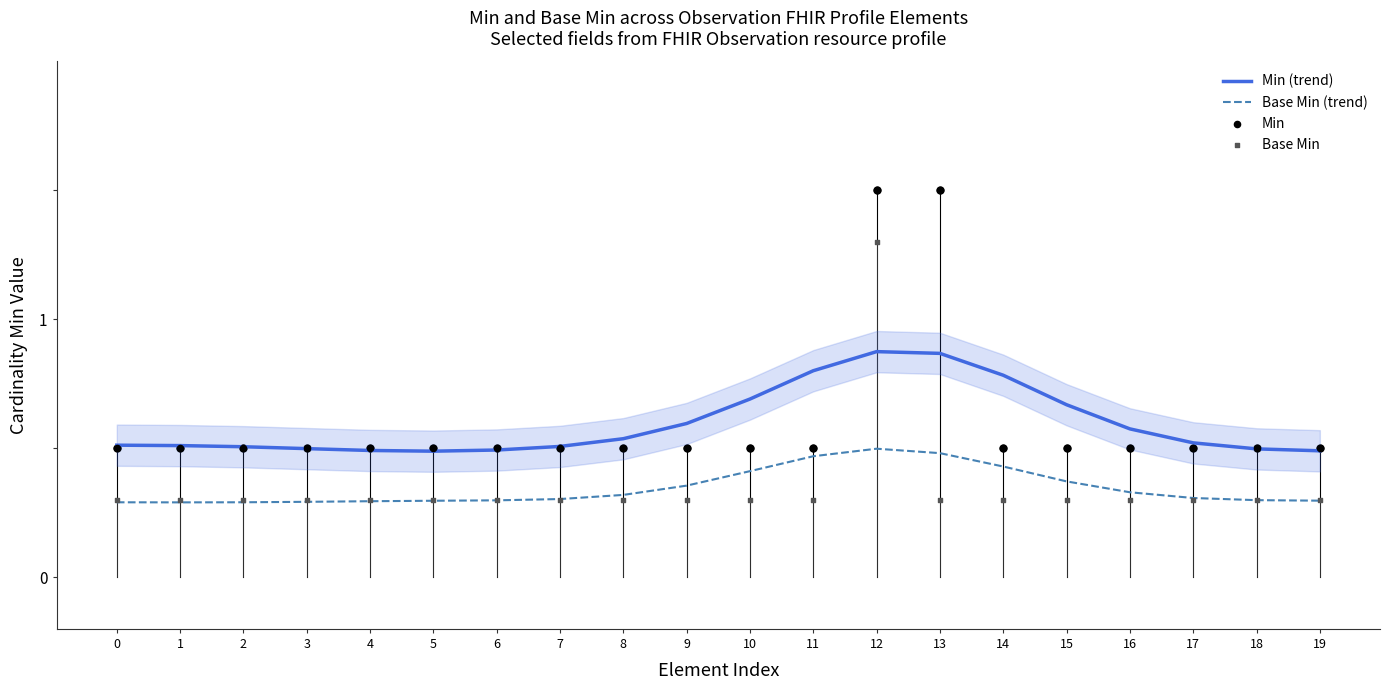

At which category is the sum across all series the highest?

12